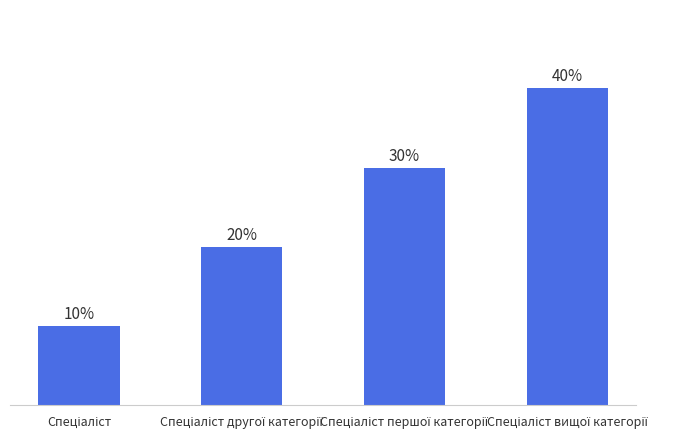

Are the bars horizontal?

No